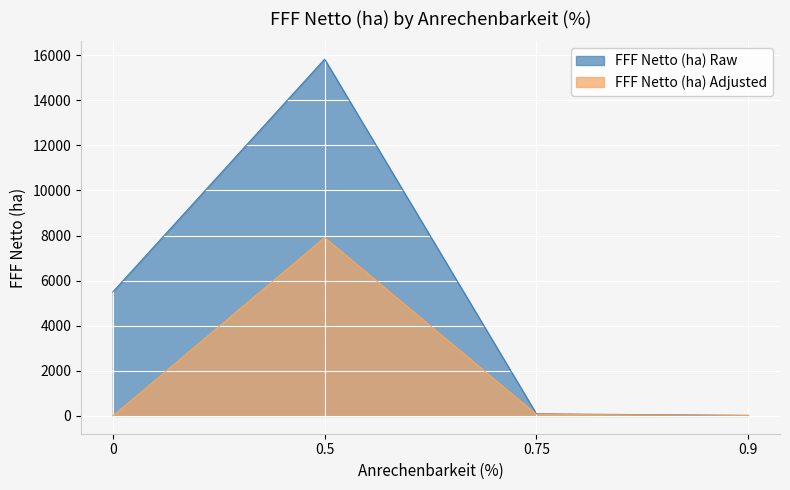

True or false: FFF Netto (ha) Adjusted and FFF Netto (ha) Raw cross at least once.

False